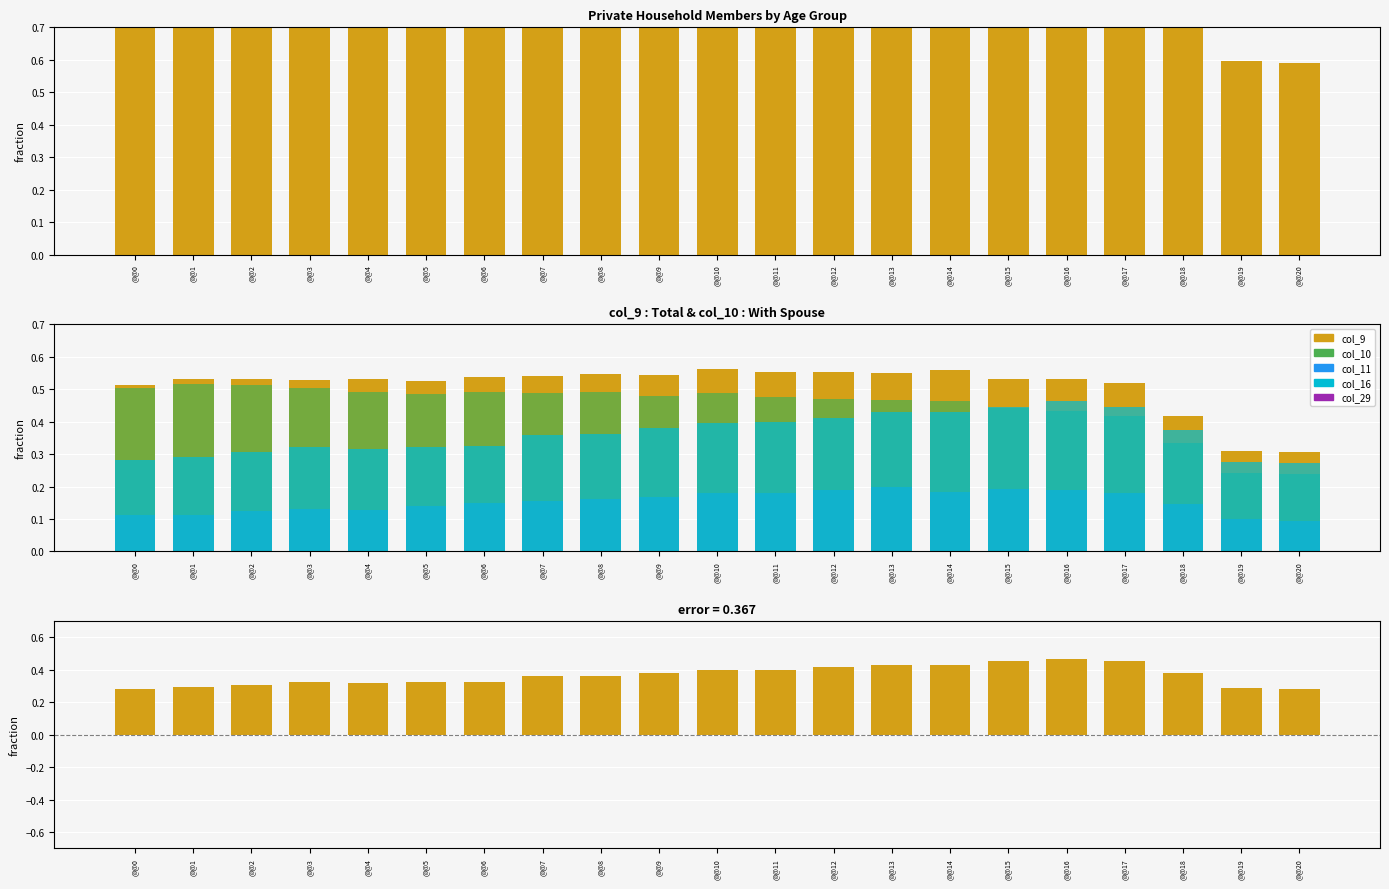

True or false: col_16 has a value of 0.2 at @@14.

True